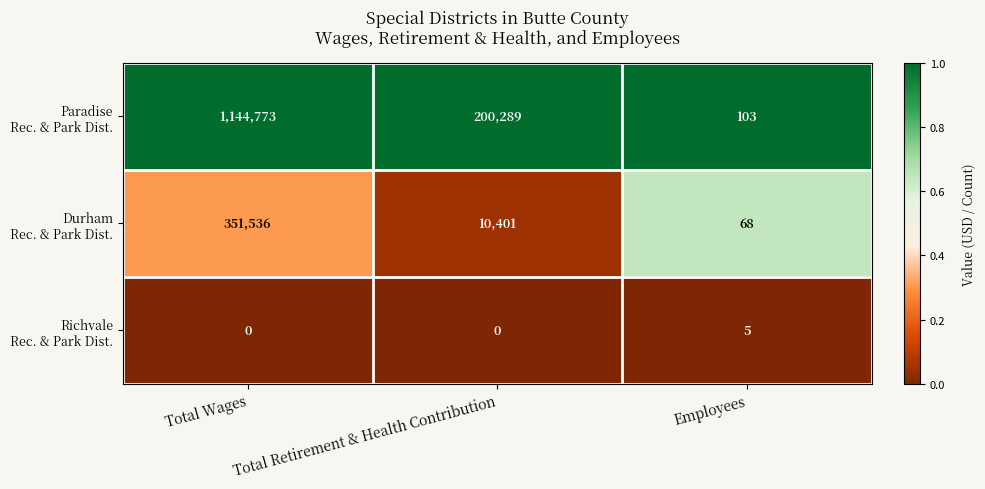

What is the spread (max minus min) of values at Total Retirement & Health Contribution?

200289